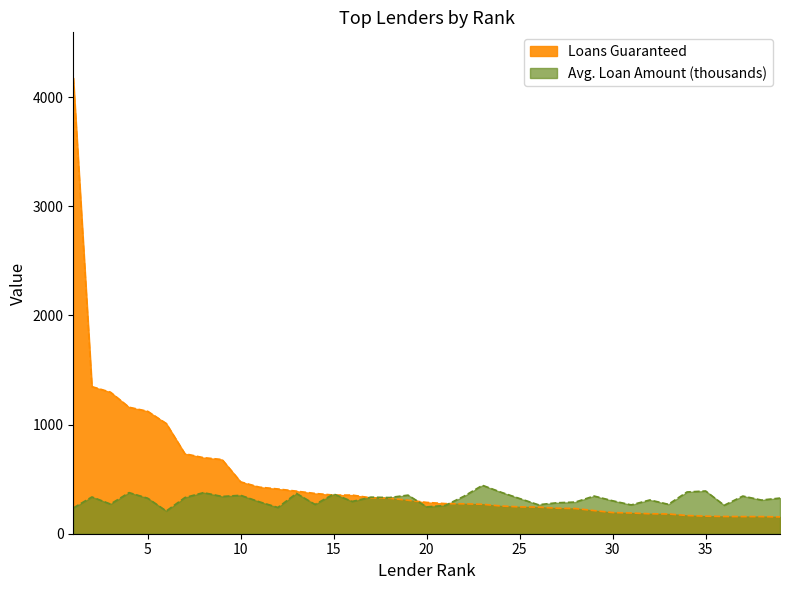

Which has a higher value, 16 or 8?

8